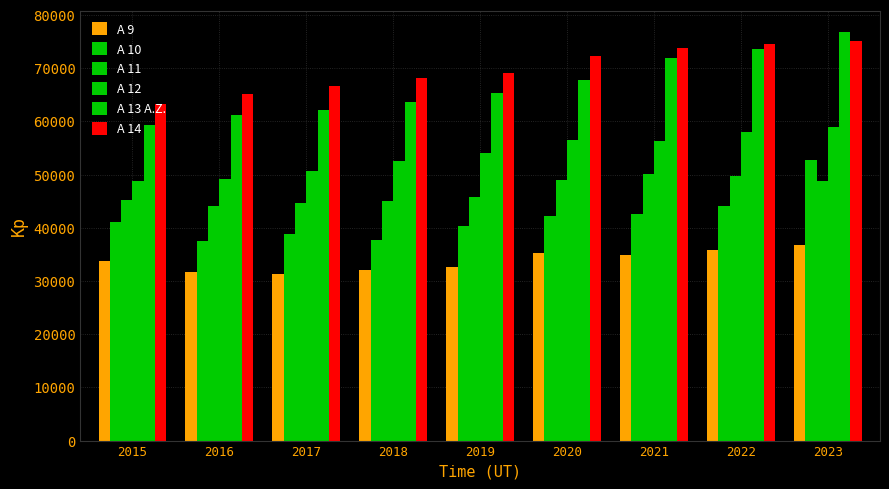

At which category is the sum across all series the highest?

2023